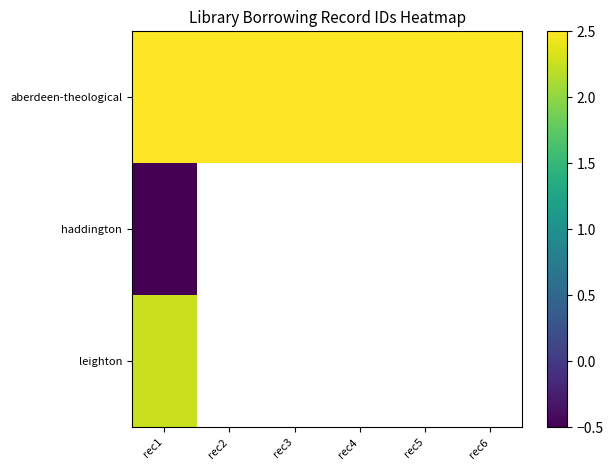

What is the highest value of the haddington series?

-0.5